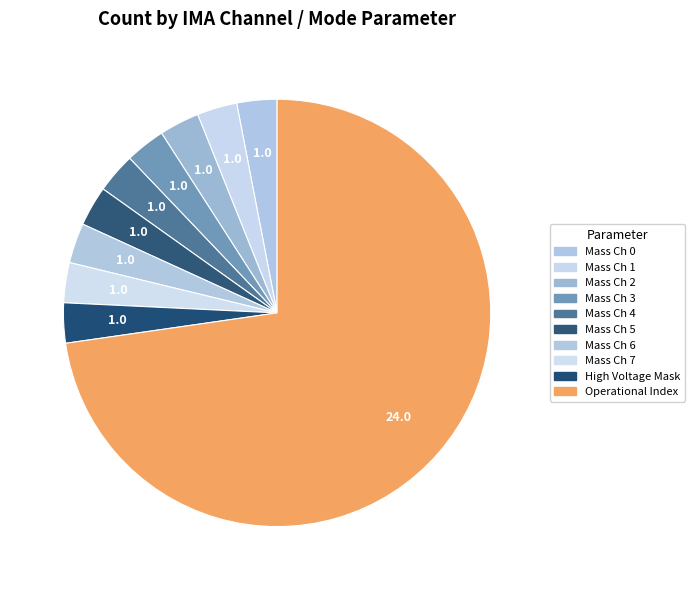

How many slices are in this pie chart?

10